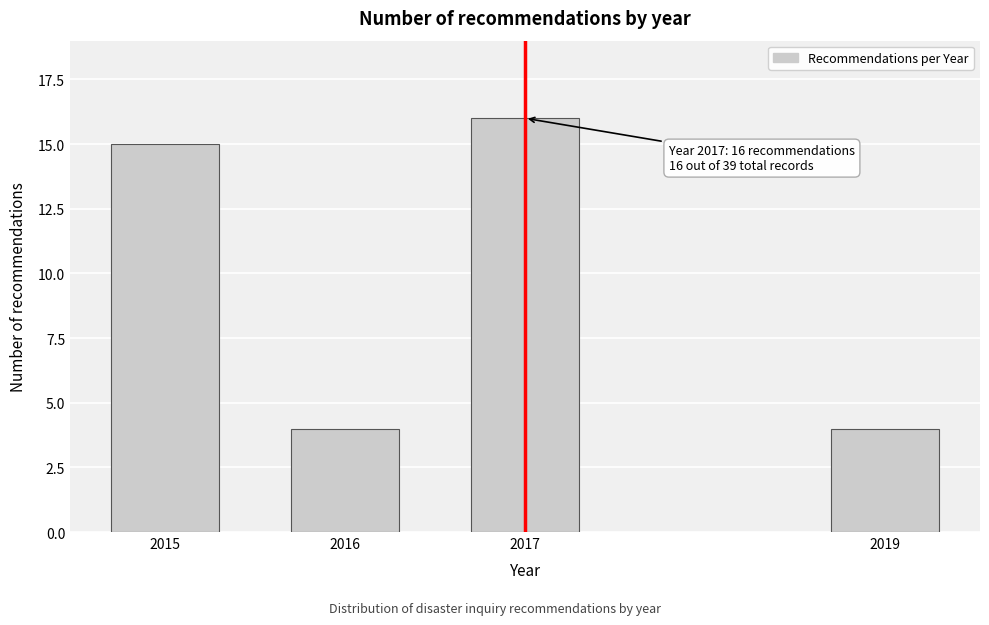

Reading right to left, extract all data points from this chart.

4	16	4	15